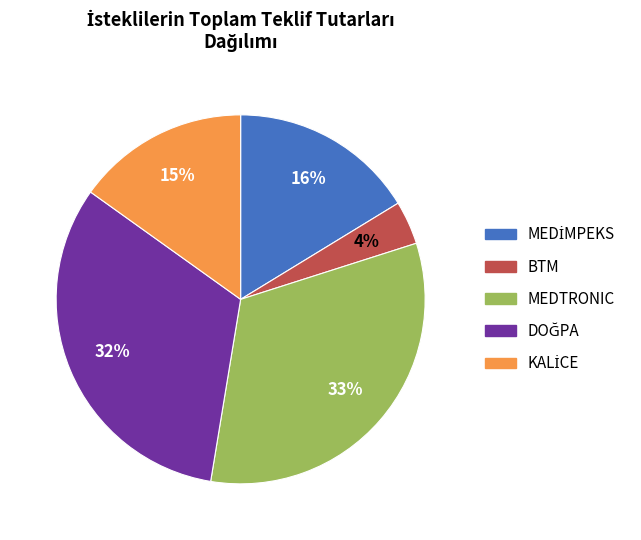

True or false: BTM accounts for 4% of the total.

True